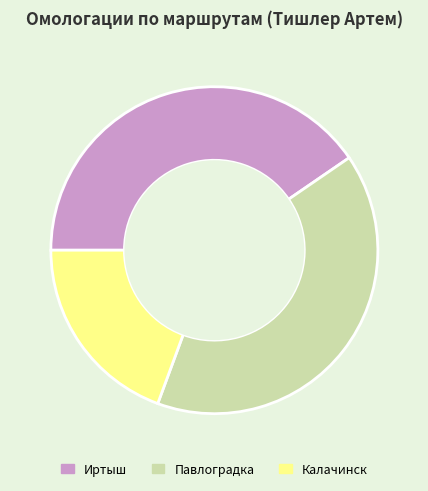

Which has a higher value, Калачинск or Павлоградка?

Павлоградка